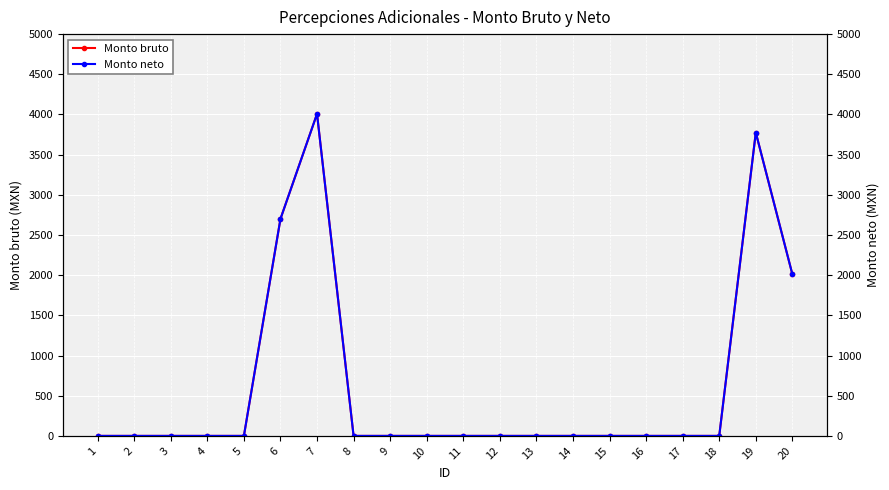

Does the chart display data point markers on the line(s)?

Yes